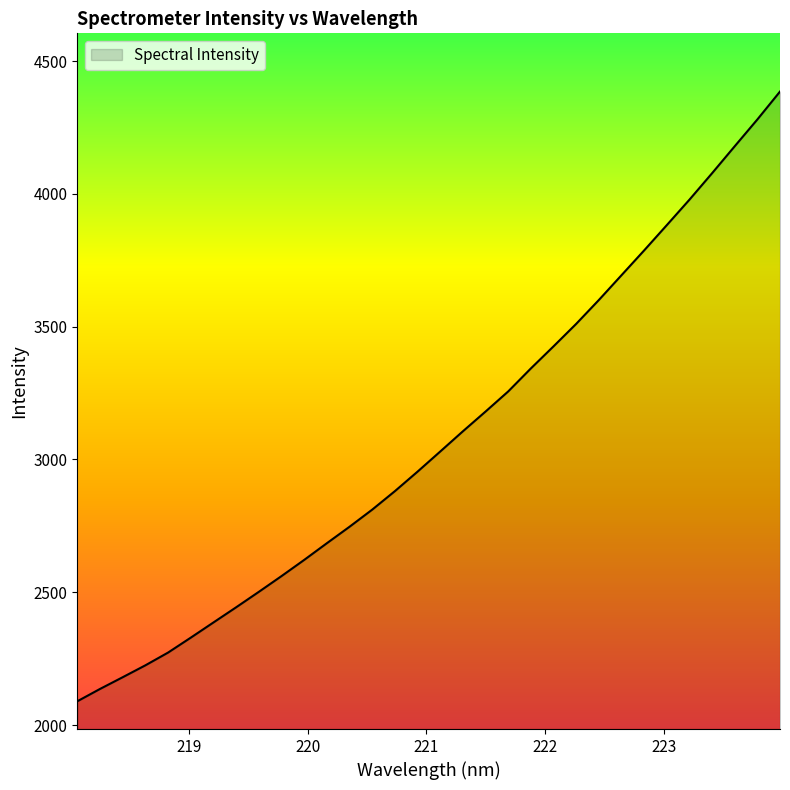

What is the difference between the maximum and minimum values?

2296.0